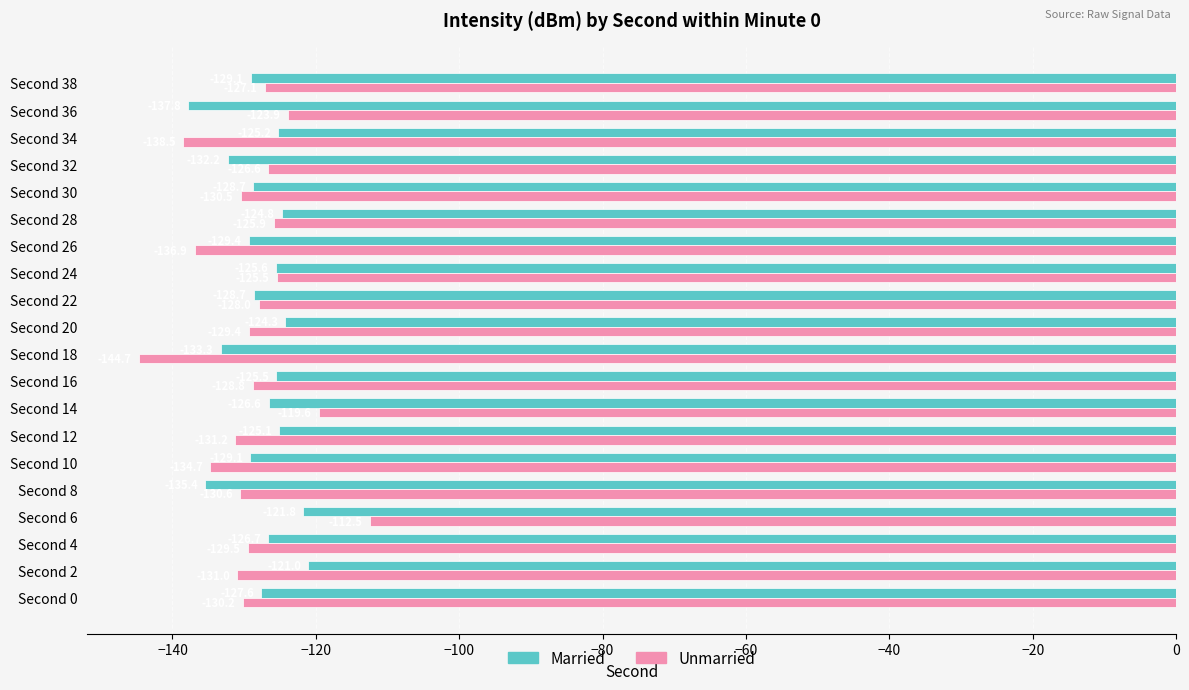

At which category is the sum across all series the highest?

Second 6